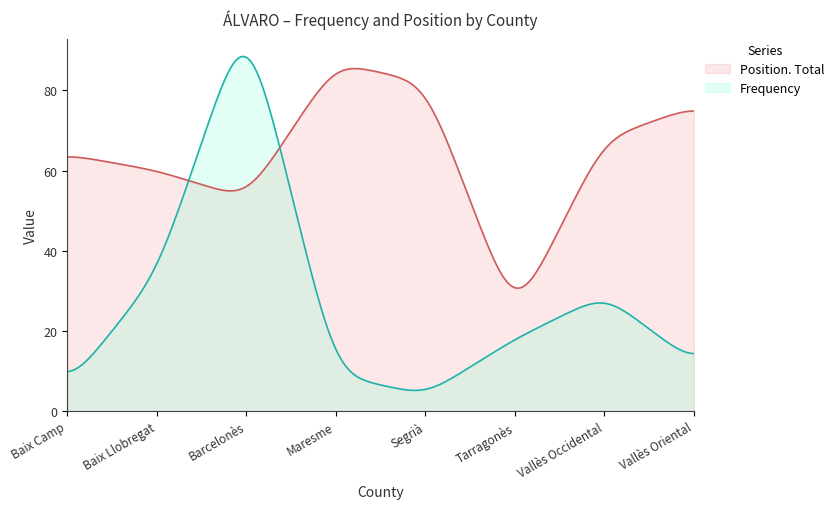

The Position. Total series shows 76 at Vallès Oriental. True or false?

True